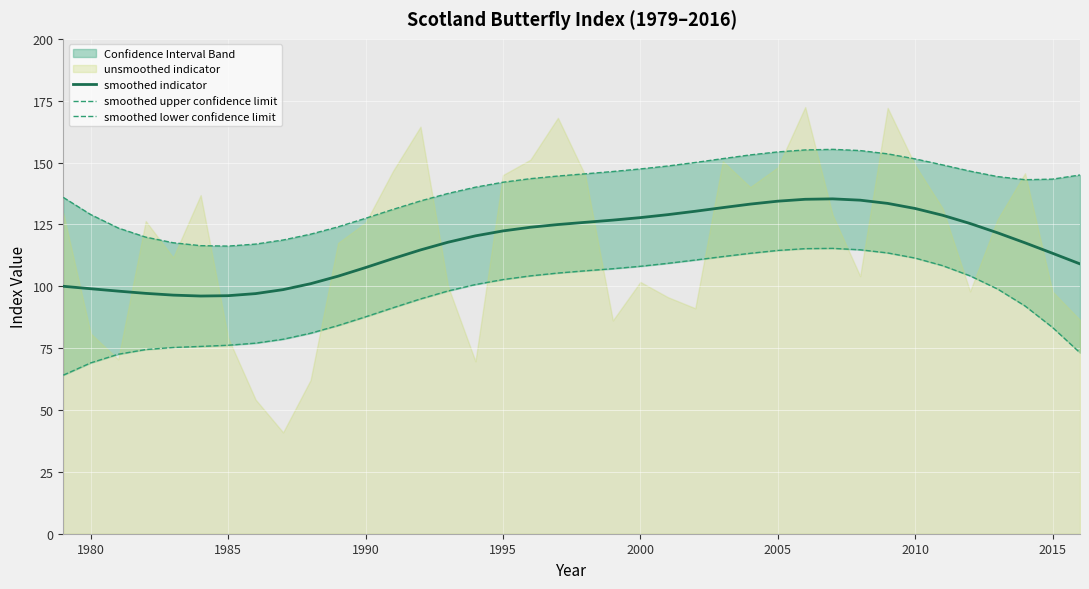

How many data points in smoothed indicator are above 121?

19